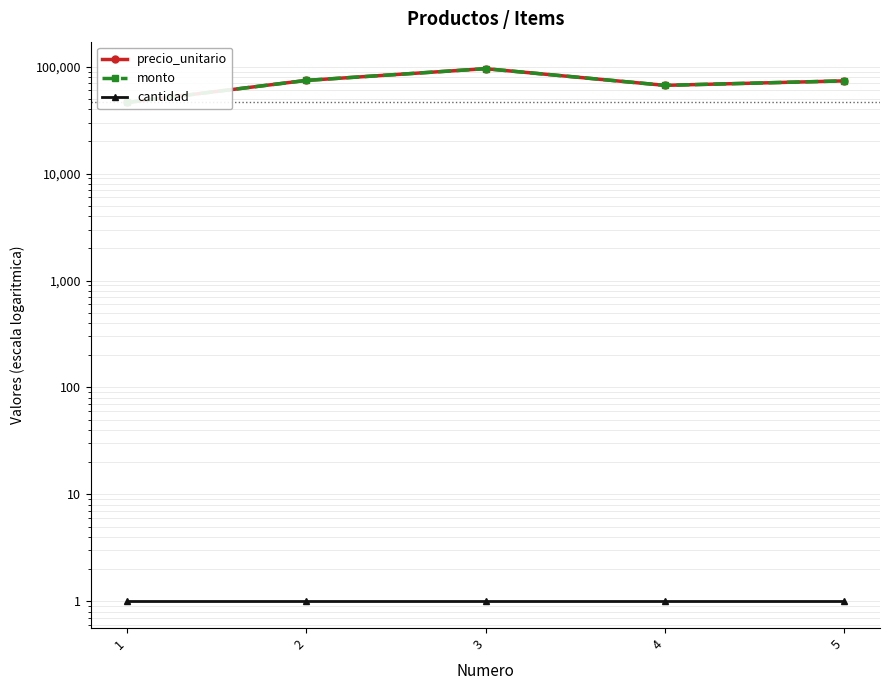

At which category does precio_unitario reach its first local peak?

3